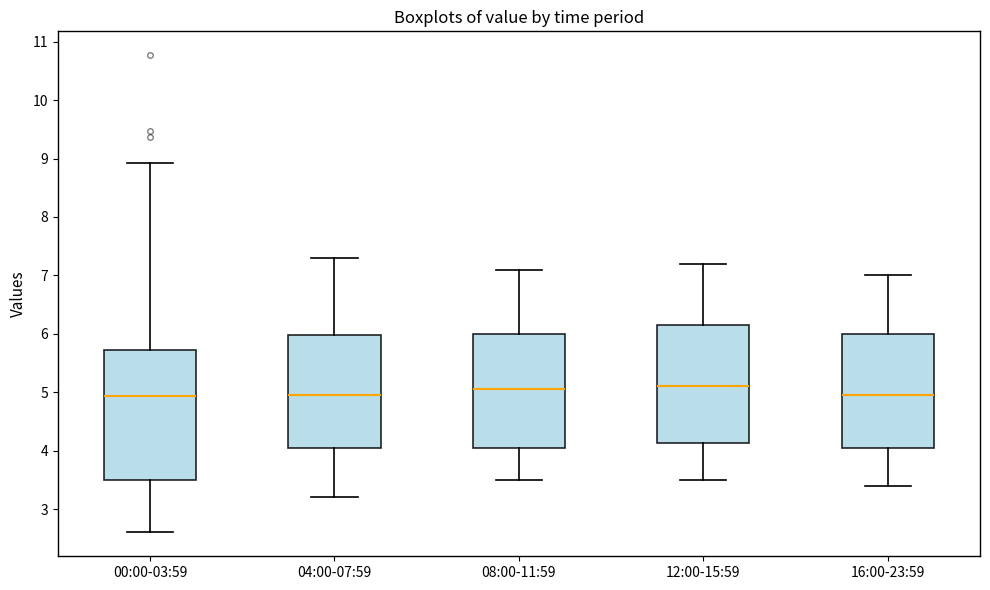

Where does the median line of the box for 00:00-03:59 sit on the y-axis? The values are not printed on the chart, so give them approximately, as read against the axis.

4.9